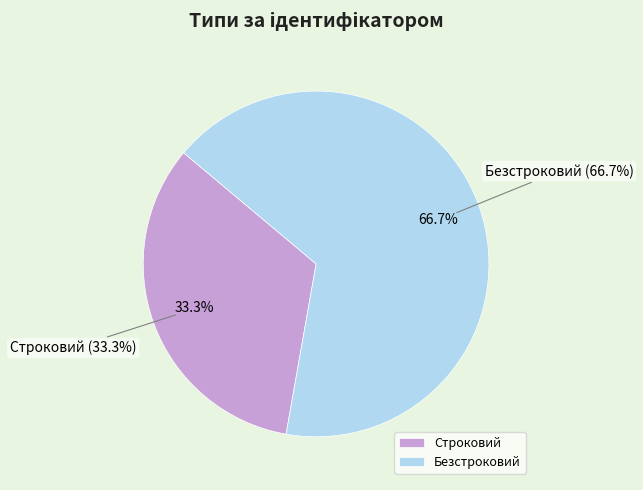

What is the largest slice in the pie chart?

Безстроковий